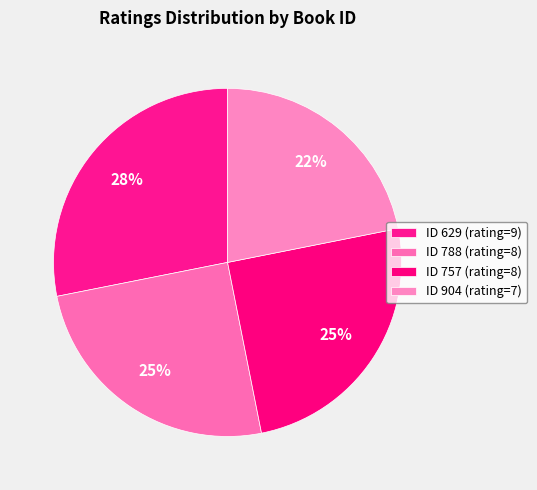

Rank the categories by value from lowest to highest.

904, 788, 757, 629